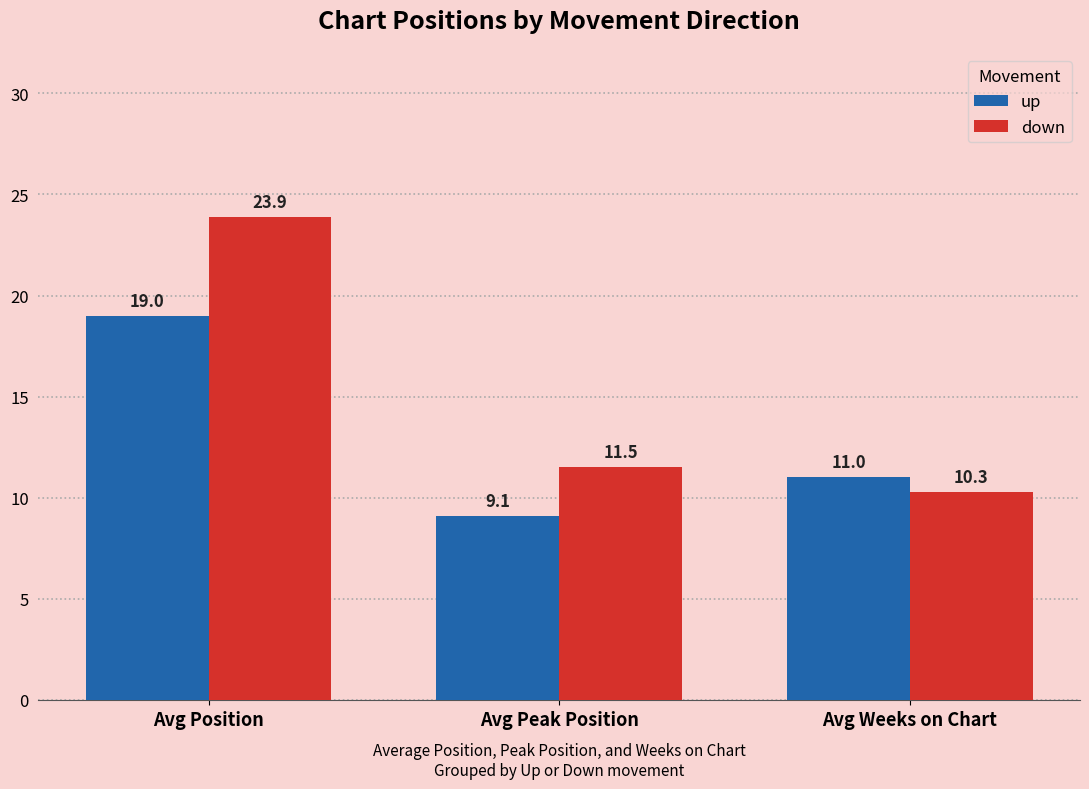

Is the value of up at Avg Position greater than the value of down at Avg Position?

No